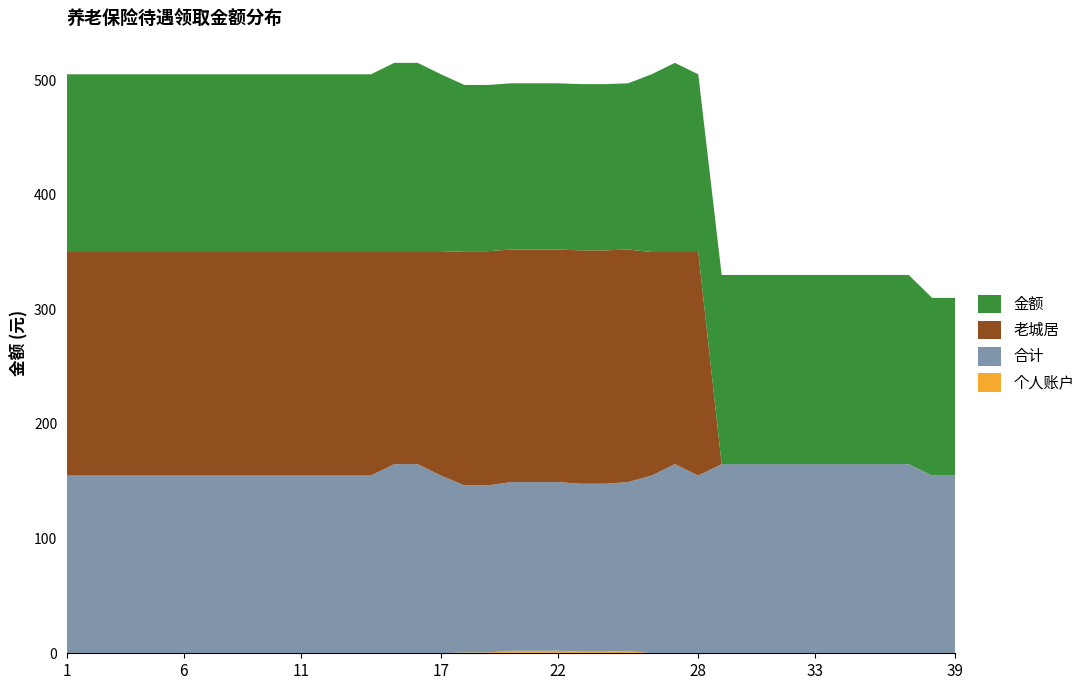

Reading right to left, what are all the values shown in this chart?

合计: 39=155.0	38=155.0	37=165.0	36=165.0	35=165.0	34=165.0	33=165.0	32=165.0	31=165.0	30=165.0	29=165.0	28=155.0	27=165.0	26=155.0	25=147.2	24=146.4	23=146.4	22=147.2	21=147.2	20=147.2	19=145.7	18=145.7	17=155.0	16=165.0	15=165.0	14=155.0	13=155.0	12=155.0	11=155.0	10=155.0	9=155.0	8=155.0	7=155.0	6=155.0	5=155.0	4=155.0	3=155.0	2=155.0	1=155.0
老城居: 39=0.0	38=0.0	37=0.0	36=0.0	35=0.0	34=0.0	33=0.0	32=0.0	31=0.0	30=0.0	29=0.0	28=195.0	27=185.0	26=195.0	25=202.8	24=203.6	23=203.6	22=202.8	21=202.8	20=202.8	19=204.3	18=204.3	17=195.0	16=185.0	15=185.0	14=195.0	13=195.0	12=195.0	11=195.0	10=195.0	9=195.0	8=195.0	7=195.0	6=195.0	5=195.0	4=195.0	3=195.0	2=195.0	1=195.0
金额: 39=155.0	38=155.0	37=165.0	36=165.0	35=165.0	34=165.0	33=165.0	32=165.0	31=165.0	30=165.0	29=165.0	28=155.0	27=165.0	26=155.0	25=145.0	24=145.0	23=145.0	22=145.0	21=145.0	20=145.0	19=145.0	18=145.0	17=155.0	16=165.0	15=165.0	14=155.0	13=155.0	12=155.0	11=155.0	10=155.0	9=155.0	8=155.0	7=155.0	6=155.0	5=155.0	4=155.0	3=155.0	2=155.0	1=155.0
个人账户: 39=0.0	38=0.0	37=0.0	36=0.0	35=0.0	34=0.0	33=0.0	32=0.0	31=0.0	30=0.0	29=0.0	28=0.0	27=0.0	26=0.0	25=2.2	24=1.4	23=1.4	22=2.2	21=2.2	20=2.2	19=0.7	18=0.7	17=0.0	16=0.0	15=0.0	14=0.0	13=0.0	12=0.0	11=0.0	10=0.0	9=0.0	8=0.0	7=0.0	6=0.0	5=0.0	4=0.0	3=0.0	2=0.0	1=0.0